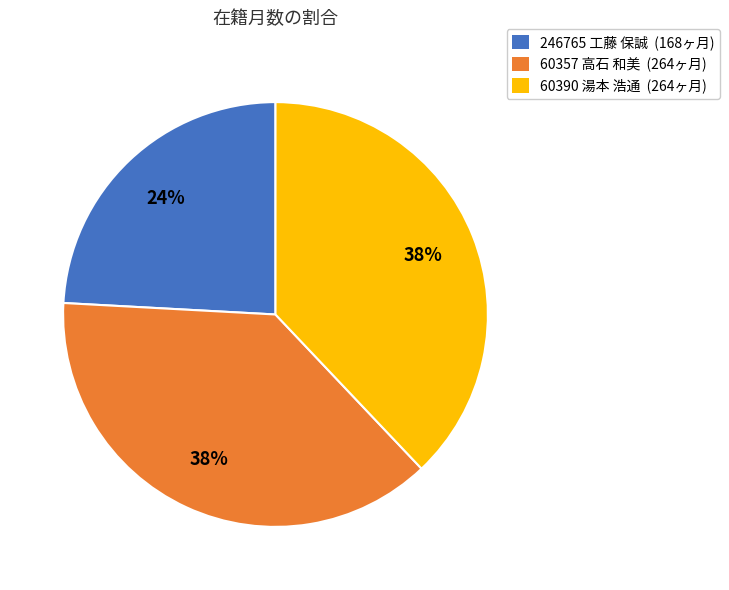

Is the sum of 60357 高石 和美 (264ヶ月) and 60390 湯本 浩通 (264ヶ月) greater than half?

Yes